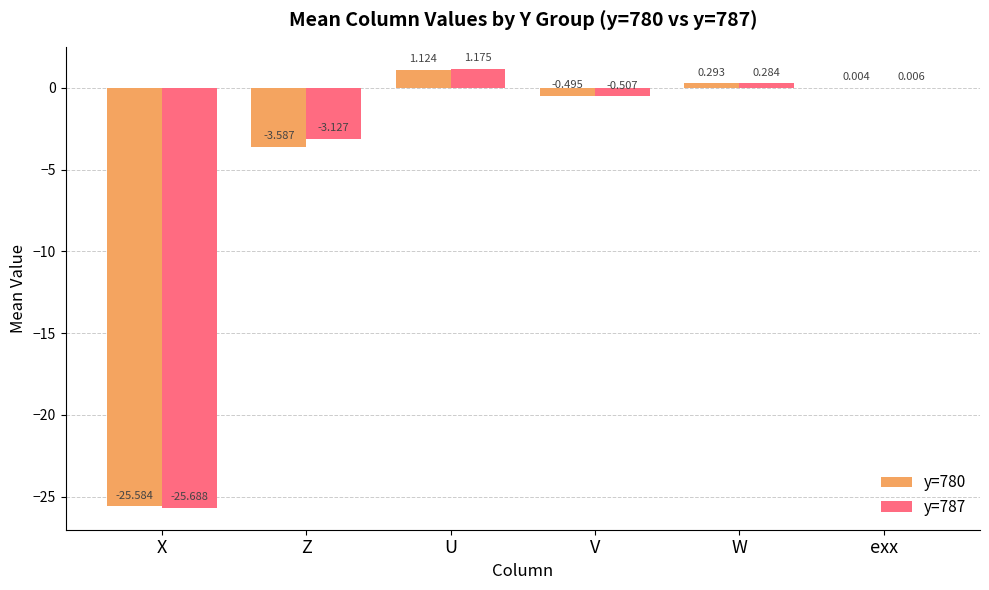

At which category is the sum across all series the highest?

U